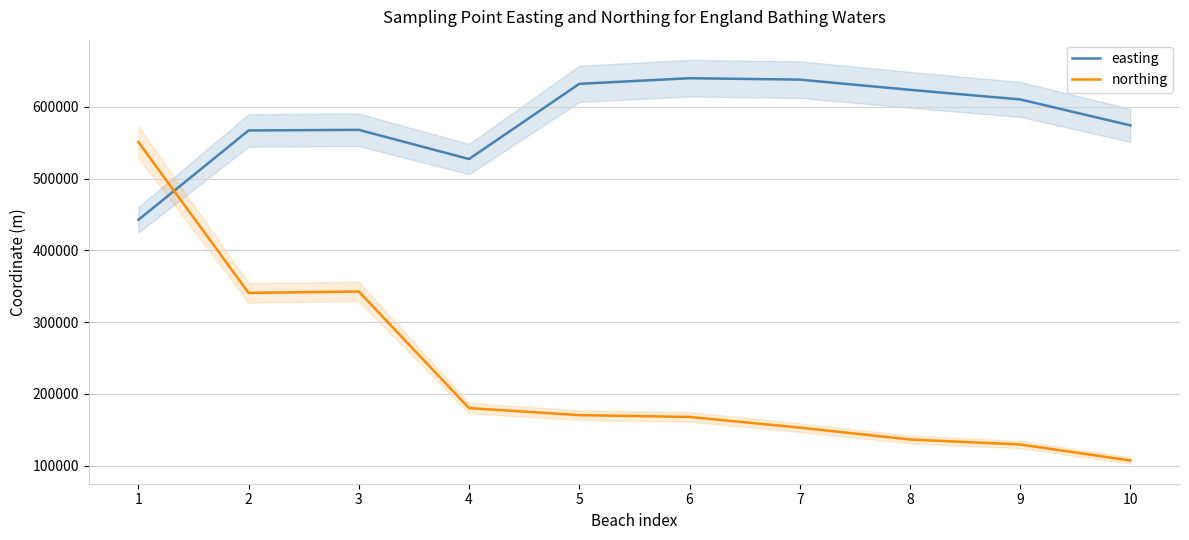

What is the sum of all easting values?

5821872